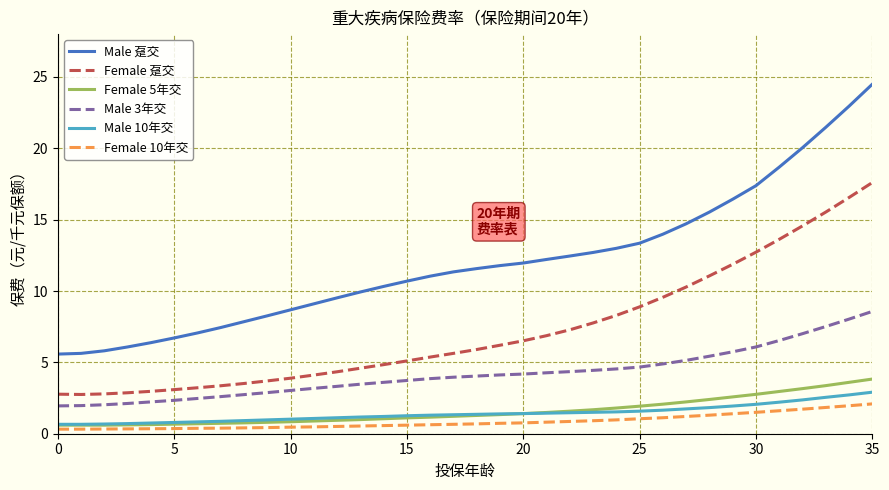

Which series has the widest spread of values?

Male 趸交